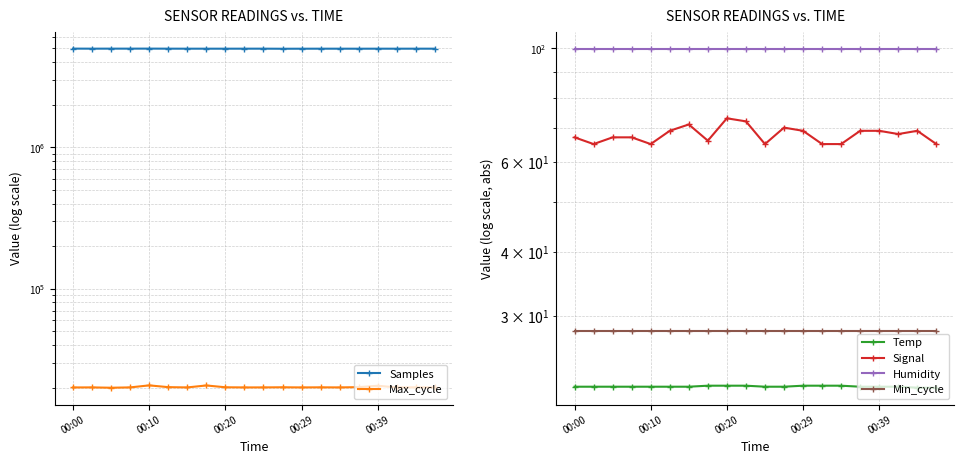

Which series changed the most between 00:10 and 18?

Samples